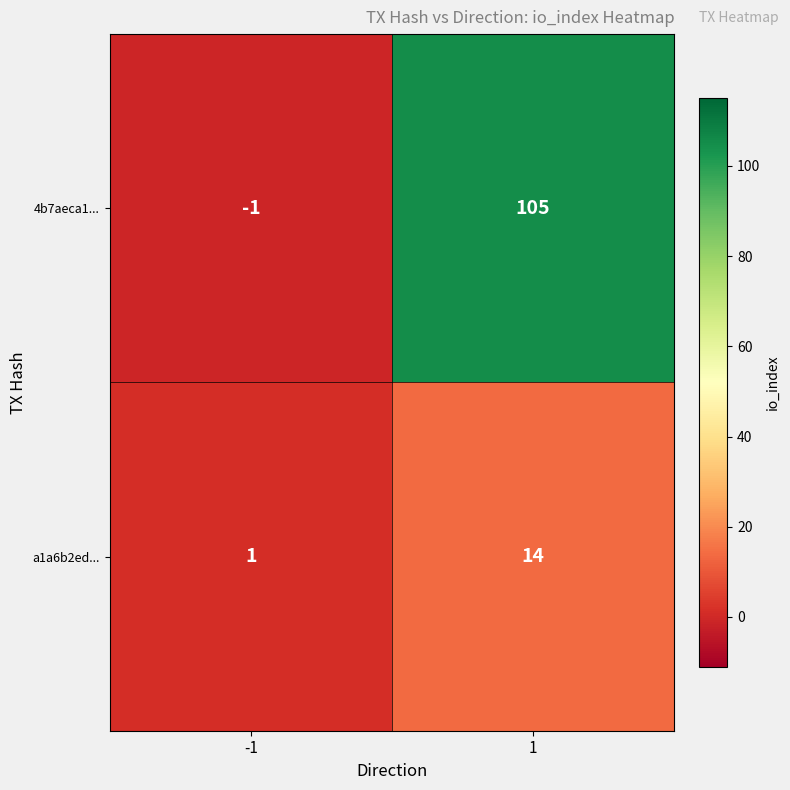

What is the sum of all a1a6b2ed... values?

15